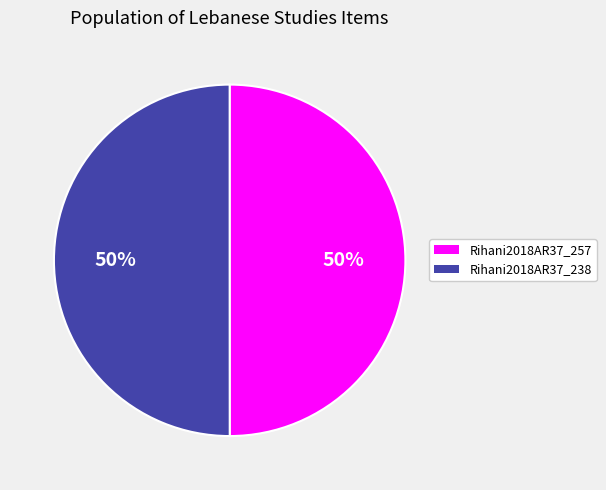

What percentage is the Rihani2018AR37_257 slice, to the nearest percent?

50%